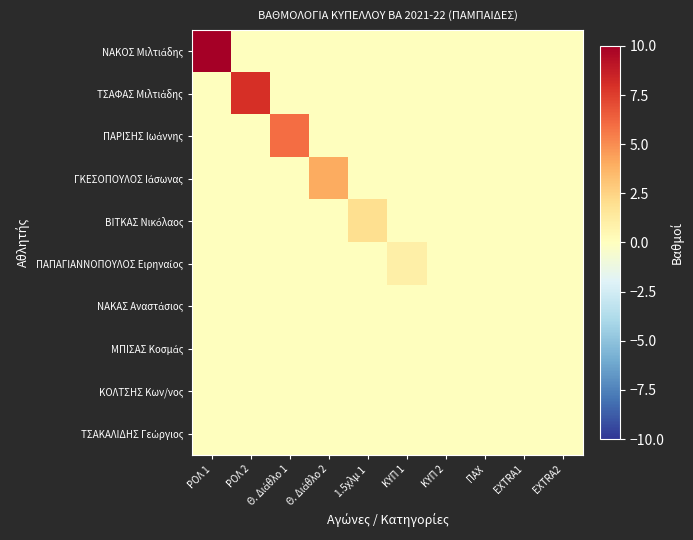

Which series has the widest spread of values?

ΝΑΚΟΣ Μιλτιάδης